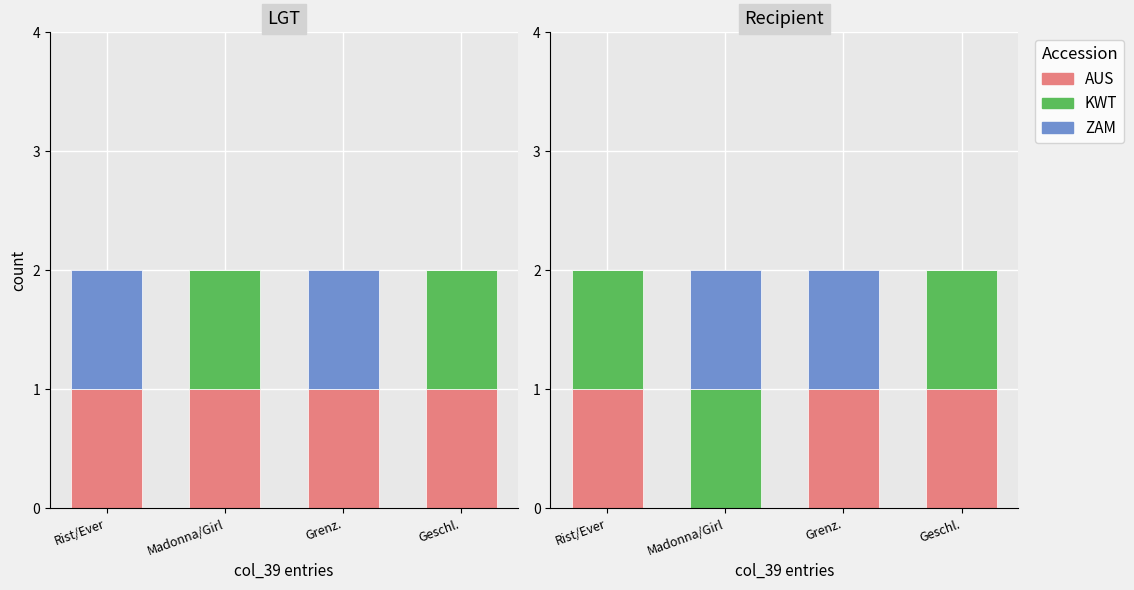

At which category is the sum across all series the highest?

Rist/Ever